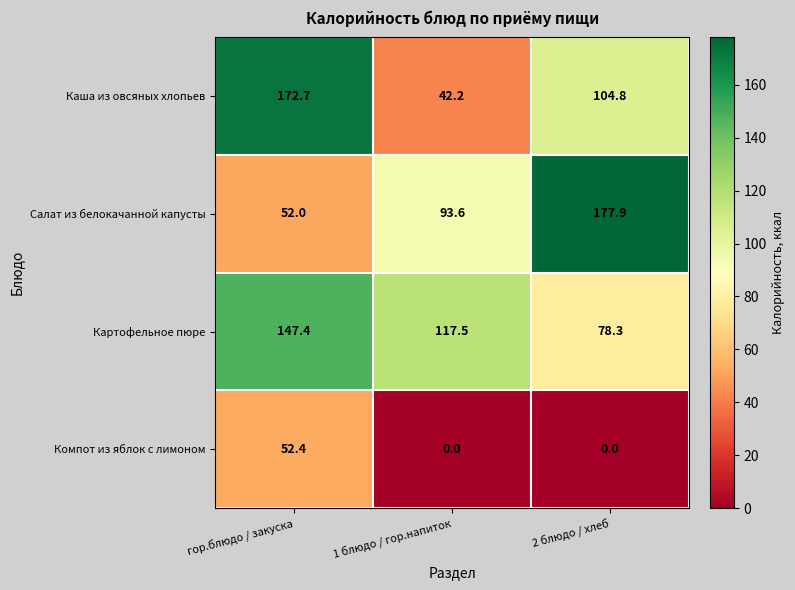

Which label corresponds to the largest value in the chart?

2 блюдо / хлеб